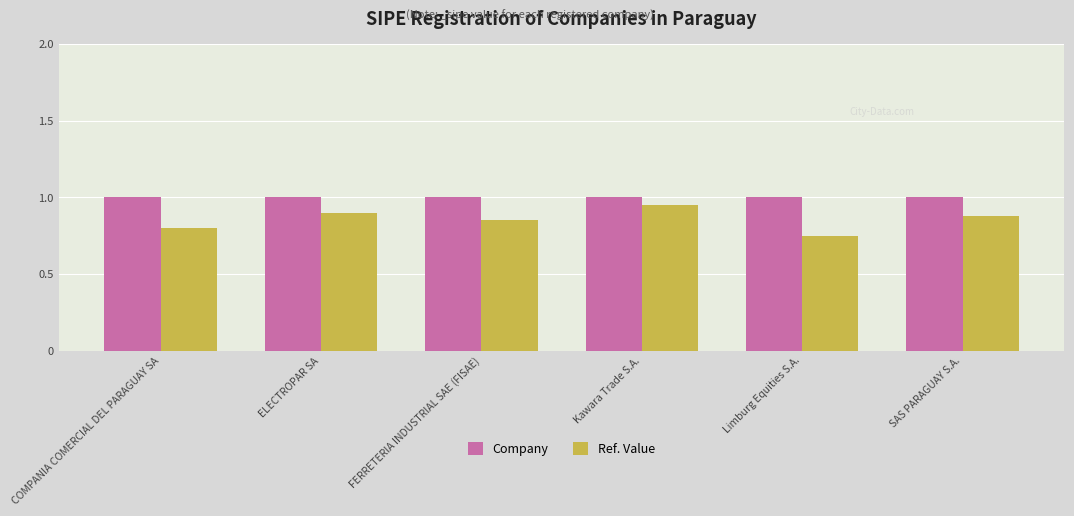

What is the difference between the second highest and second lowest values in the Ref. Value series?

0.1